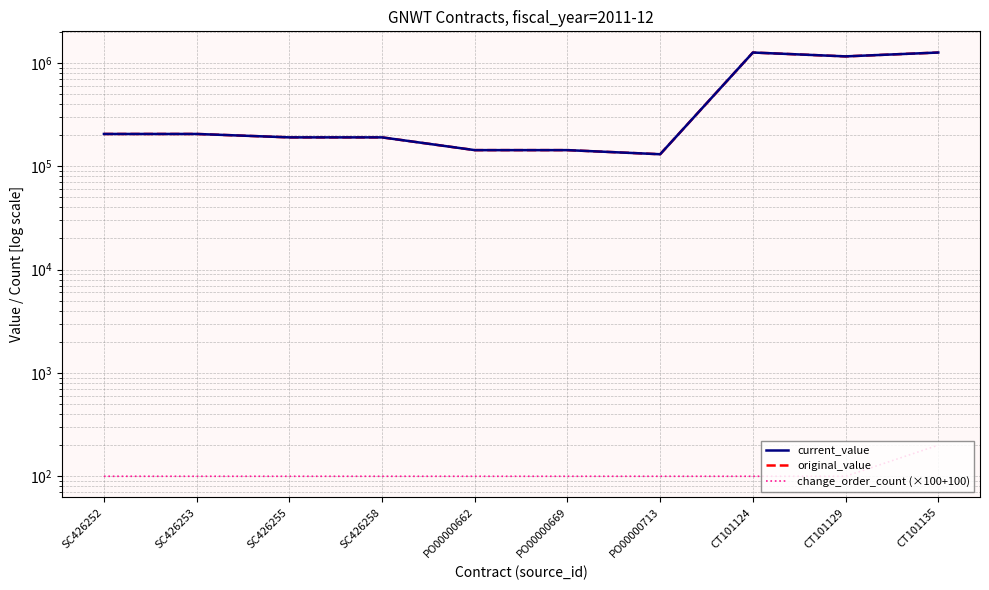

True or false: original_value and change_order_count (×100+100) intersect in this chart.

False